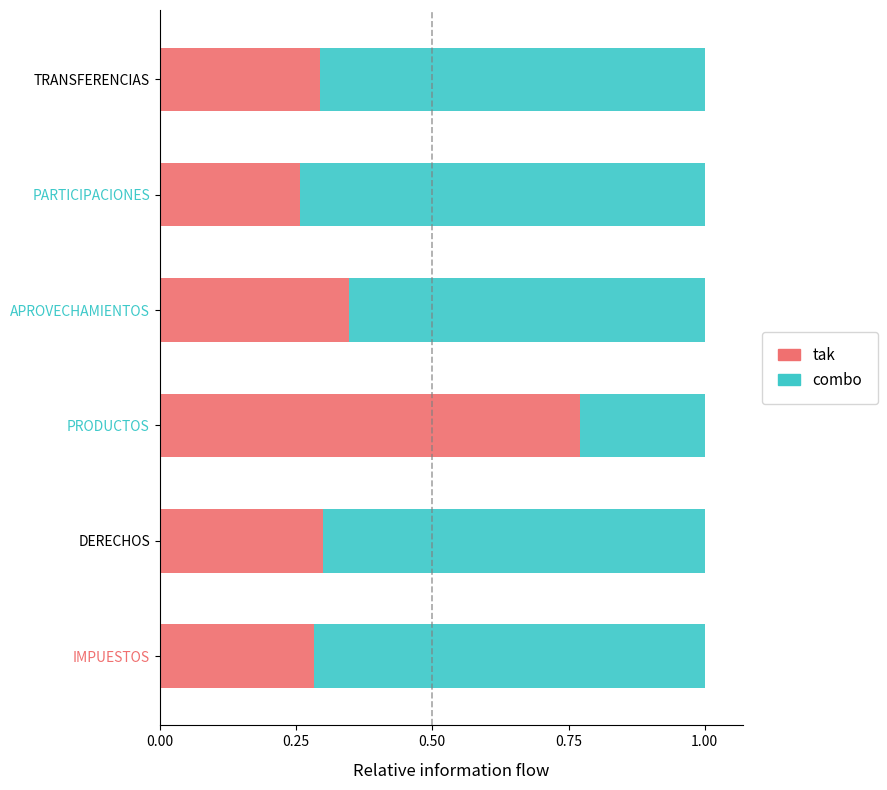

What is the difference between the second highest and second lowest values in the tak series?

0.1